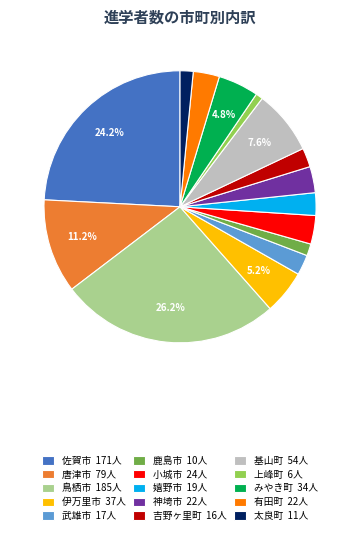

Does any single category account for the majority?

No